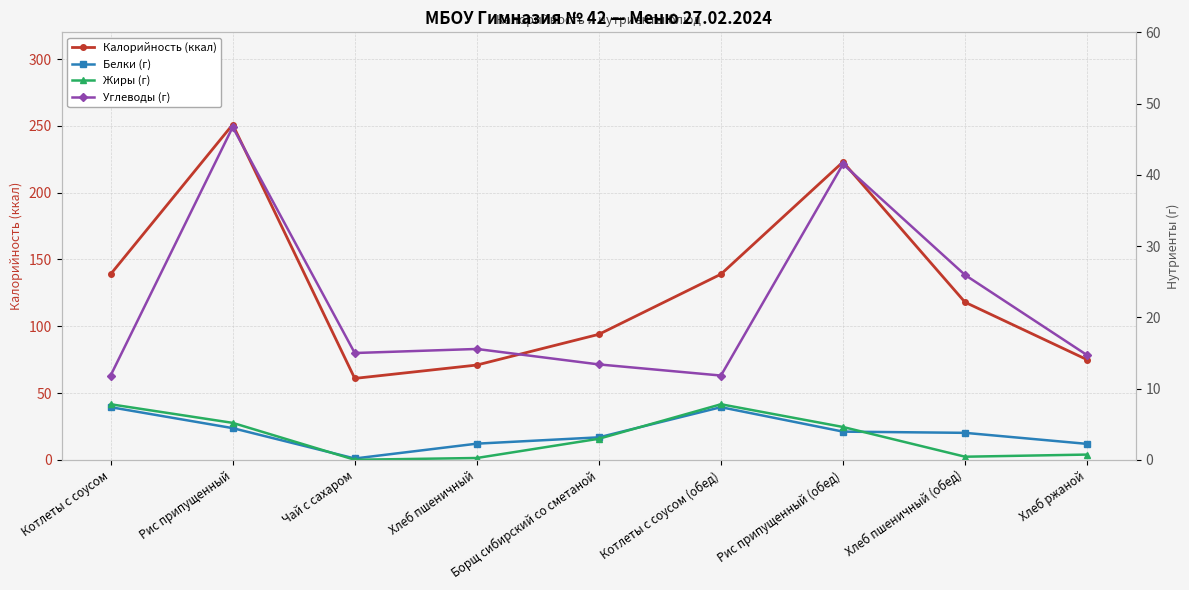

What are all the series names shown in the legend?

Калорийность (ккал), Белки (г), Жиры (г), Углеводы (г)